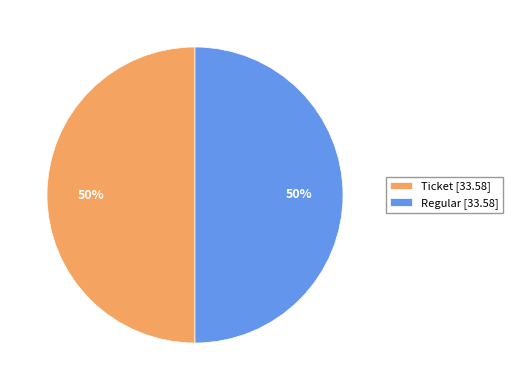

Do Regular [33.58] and Ticket [33.58] together represent more than half of the pie?

Yes